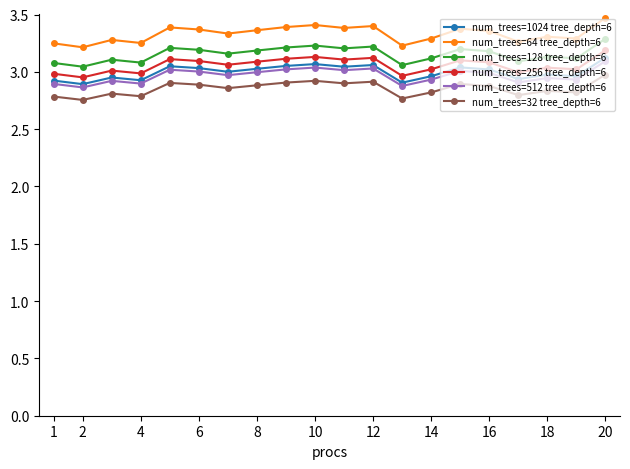

Which series has the largest total across all categories?

num_trees=64 tree_depth=6